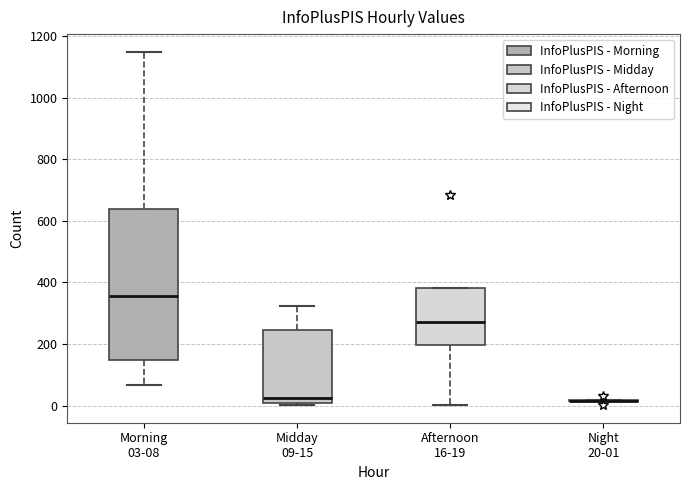

Where is the upper edge of the box for Midday 09-15 on the y-axis? The values are not printed on the chart, so give them approximately, as read against the axis.

240